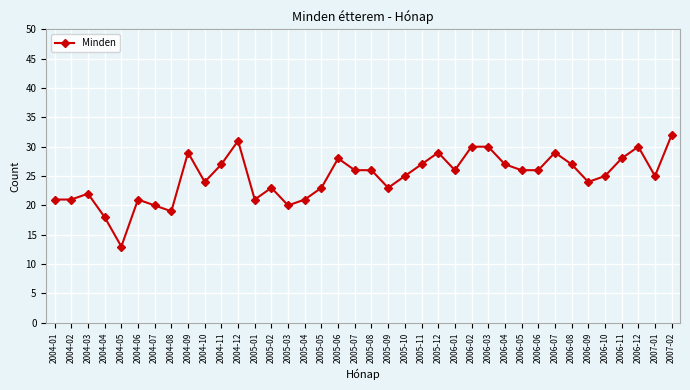

The chart shows a value of 21 at 2004-02. True or false?

True